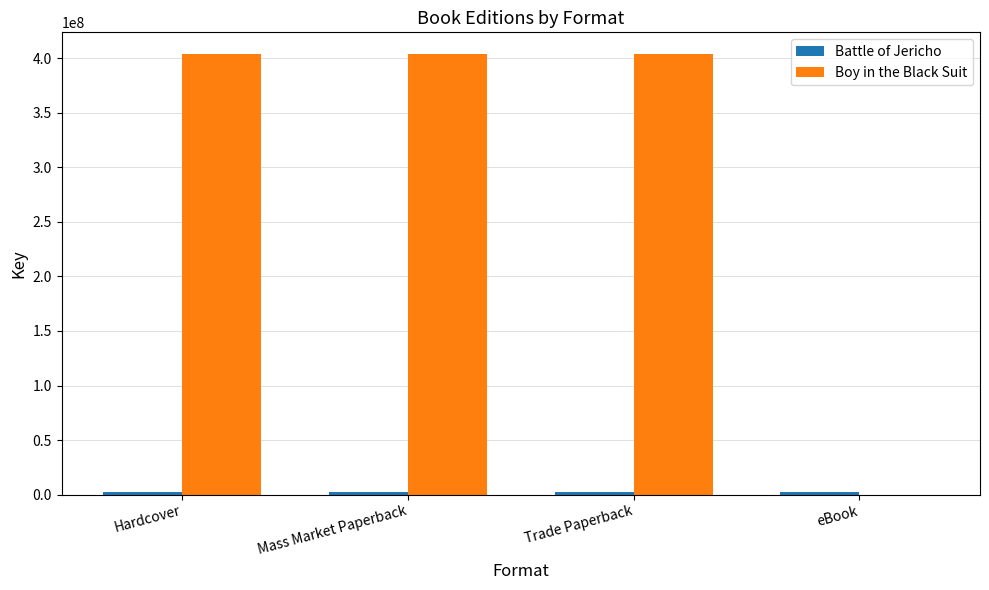

What is the maximum value for Boy in the Black Suit?

403687606